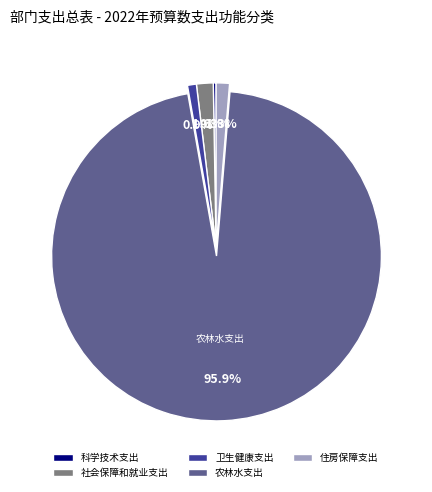

True or false: 卫生健康支出 accounts for 1% of the total.

True